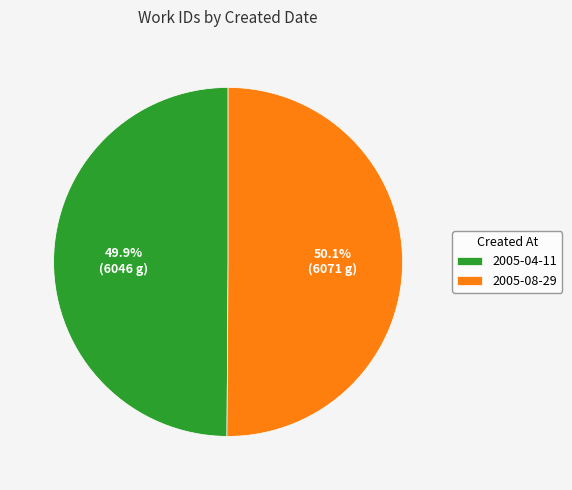

Combined, what portion of the pie is 2005-08-29 and 2005-04-11?

100.0%